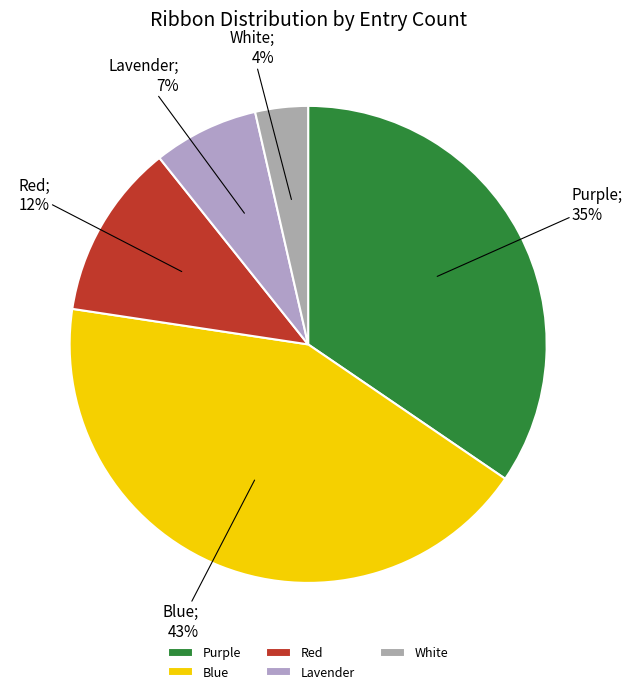

Which slice is the smallest?

White